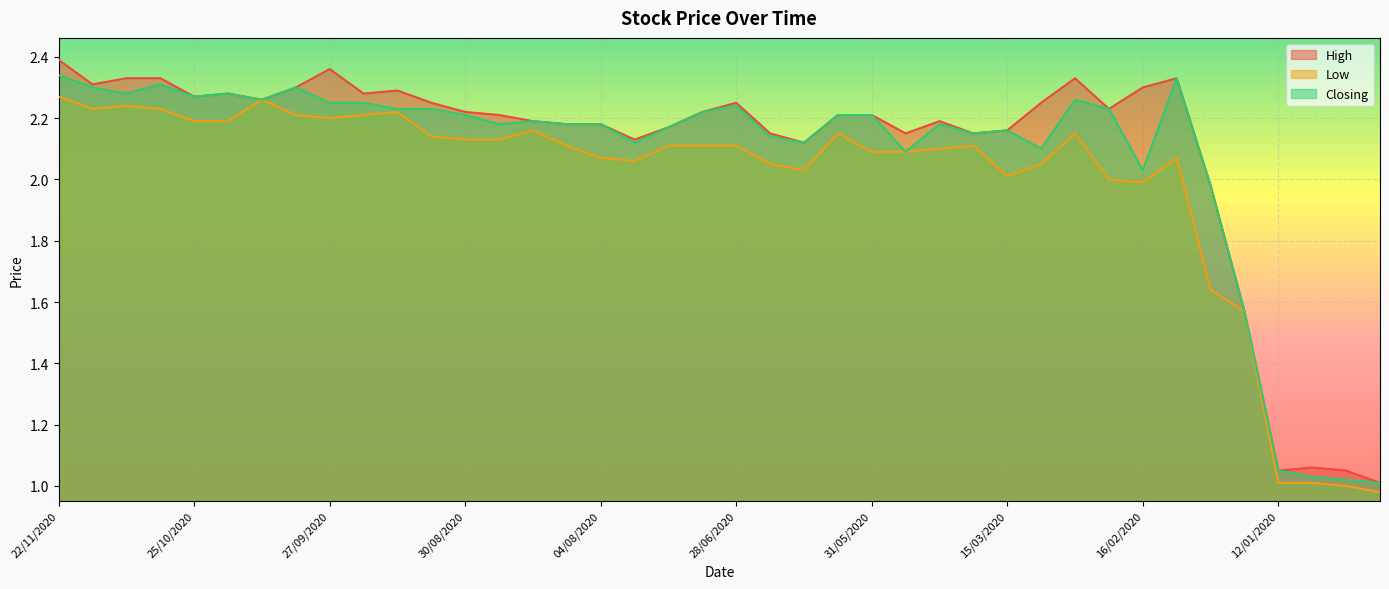

True or false: Low and High intersect in this chart.

False